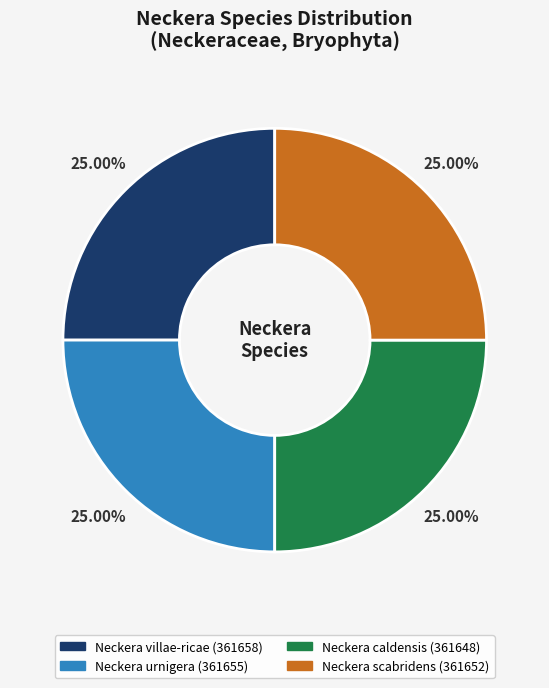

Is there a majority slice in this chart?

No